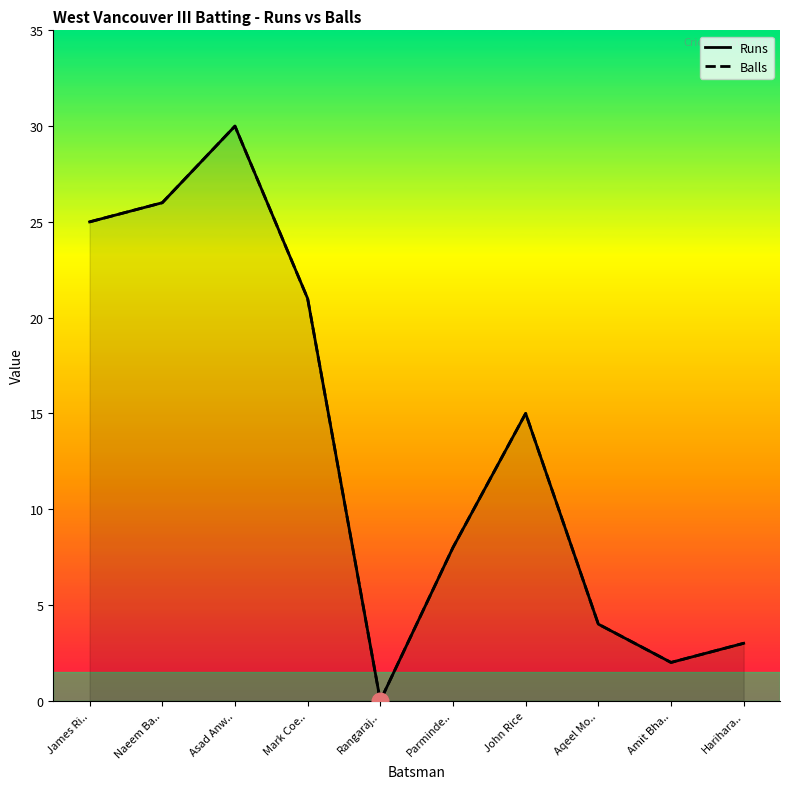

What is the label of the 8th point from the right?

Asad Anw..